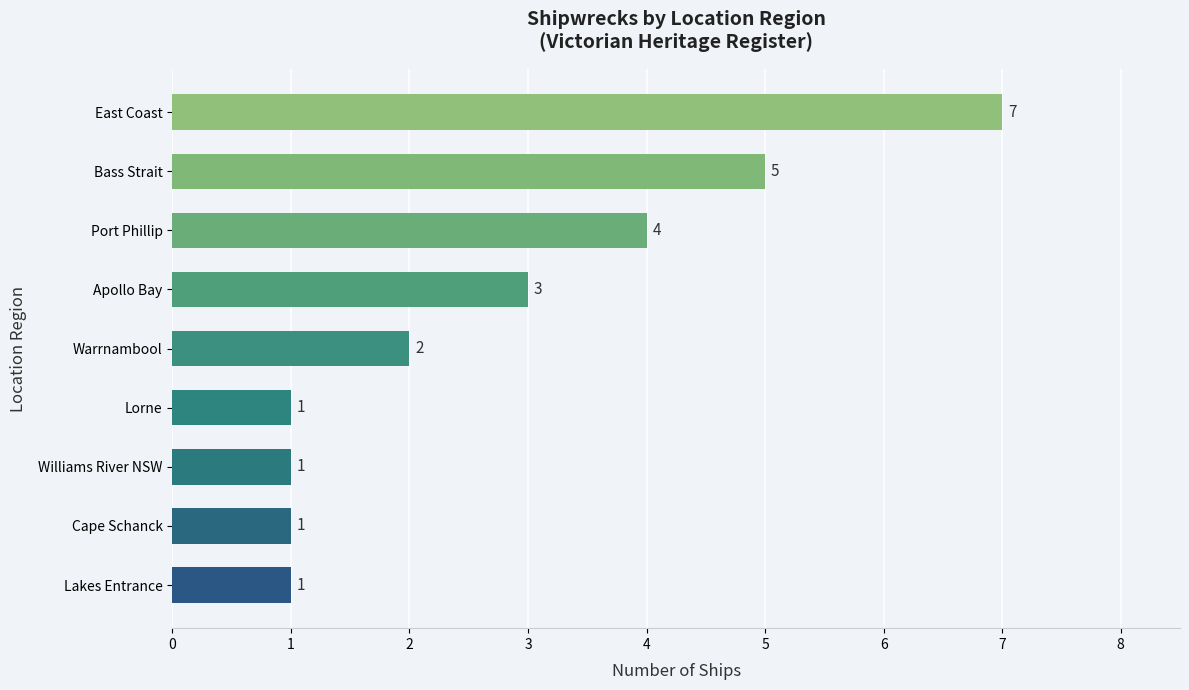

Which has a higher value, Port Phillip or Bass Strait?

Bass Strait